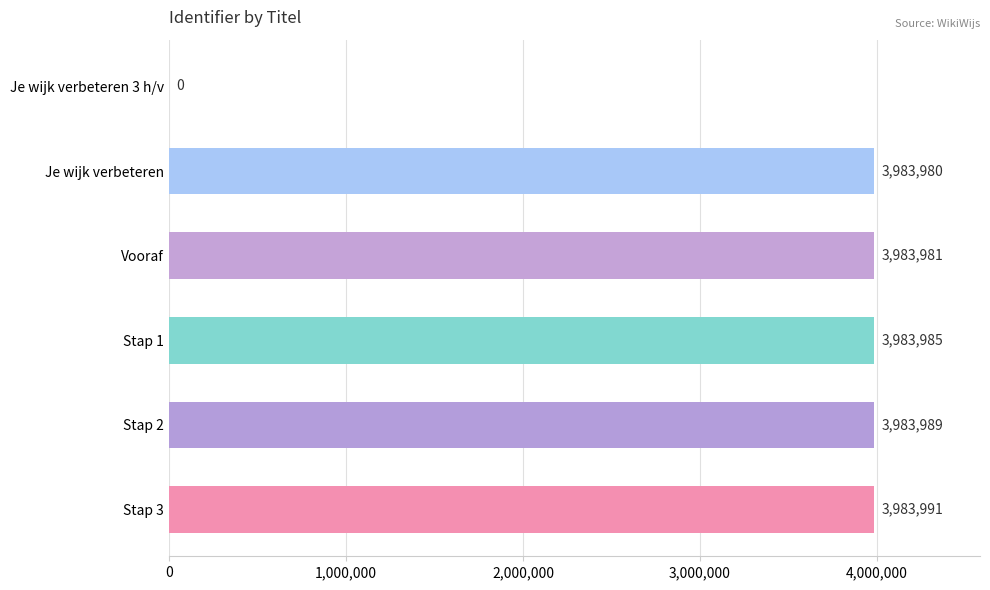

What is the change in value from Je wijk verbeteren to Vooraf?

+1